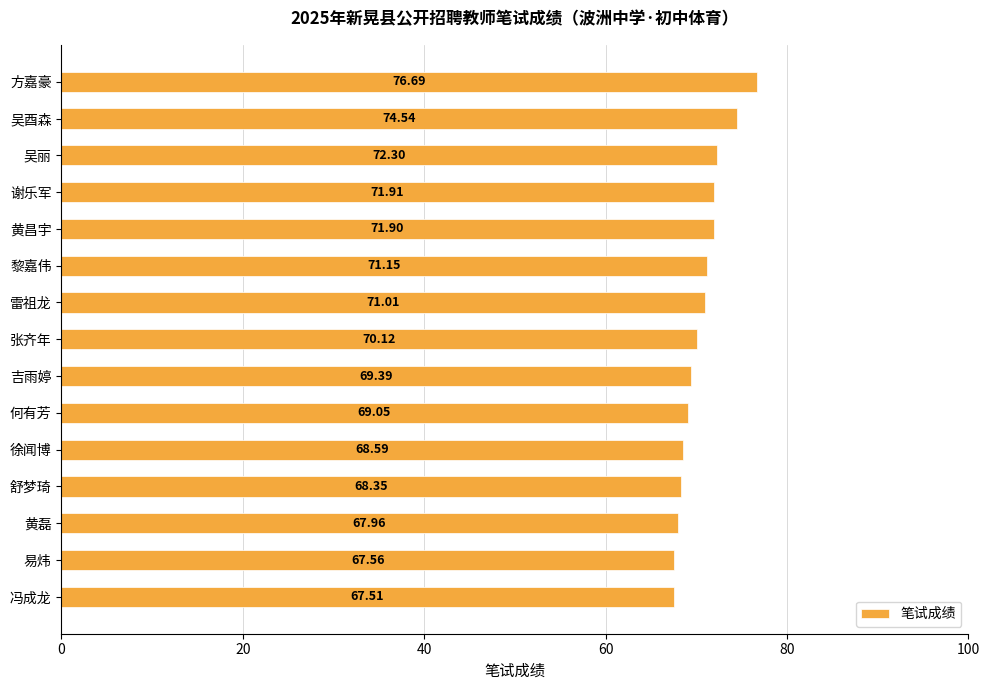

Rank the categories by value from lowest to highest.

冯成龙, 易炜, 黄磊, 舒梦琦, 徐闻博, 何有芳, 吉雨婷, 张齐年, 雷祖龙, 黎嘉伟, 黄昌宇, 谢乐军, 吴丽, 吴酉森, 方嘉豪